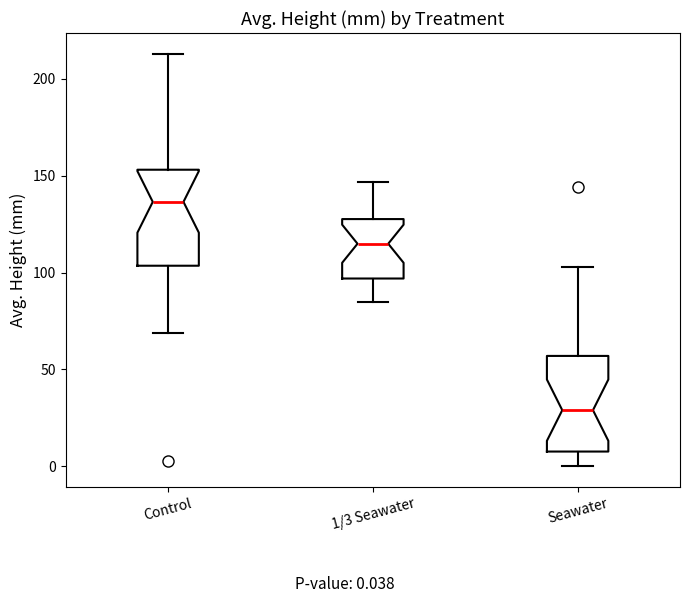

Reading left to right, read every box against the y-axis: the position of its median line, the range the box covers, and the ends of its whiskers. The values are not printed on the chart, so give them approximately, as read against the axis.

Control: median 135, box 105 to 155, whiskers 70 to 215
1/3 Seawater: median 115, box 95 to 130, whiskers 85 to 145
Seawater: median 30, box 10 to 55, whiskers 0 to 105